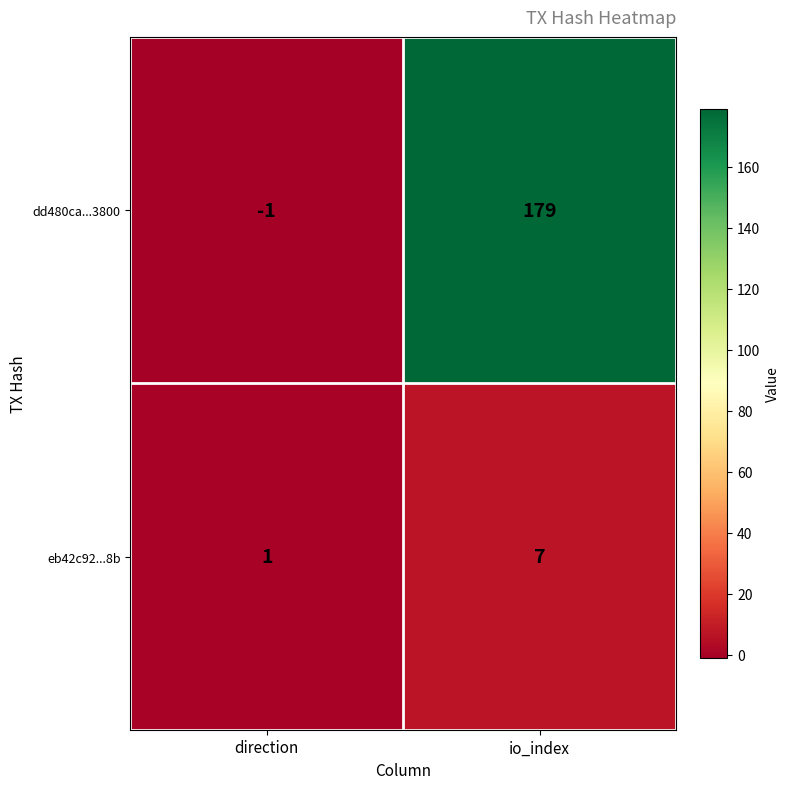

What is the average value of the dd480ca...3800 series?

89